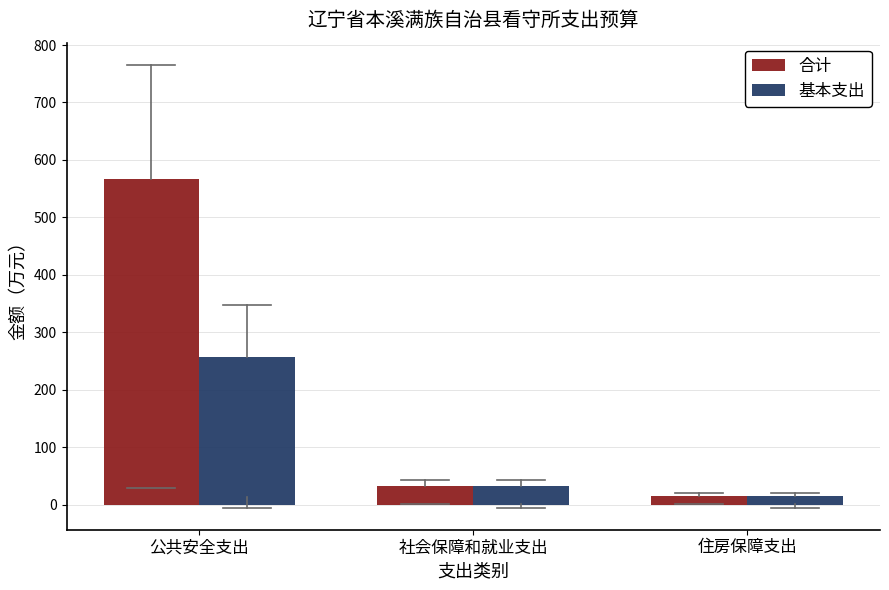

Are the bars horizontal?

No